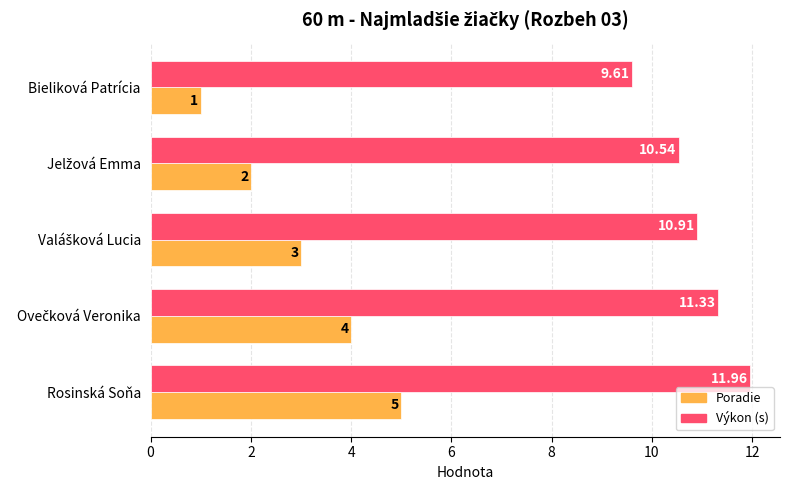

Which category has the highest value across all series?

Rosinská Soňa